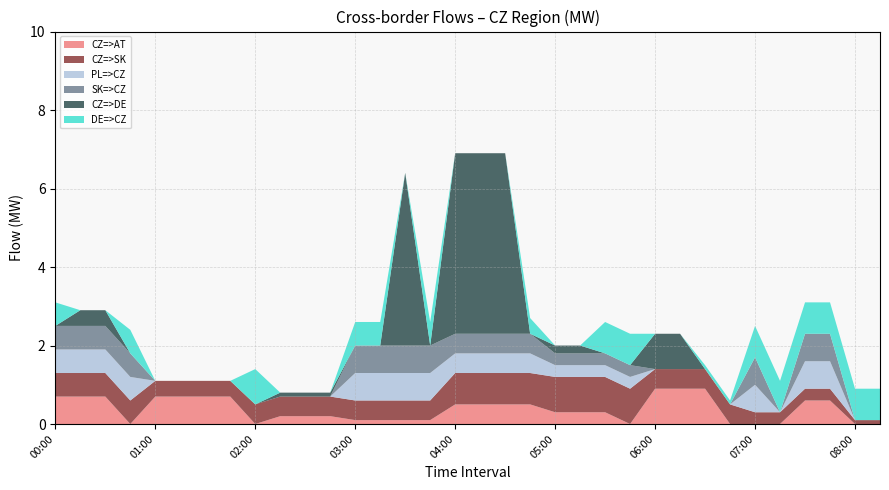

Is the value of CZ=>SK at 07:30 greater than the value of DE=>CZ at 04:15?

Yes